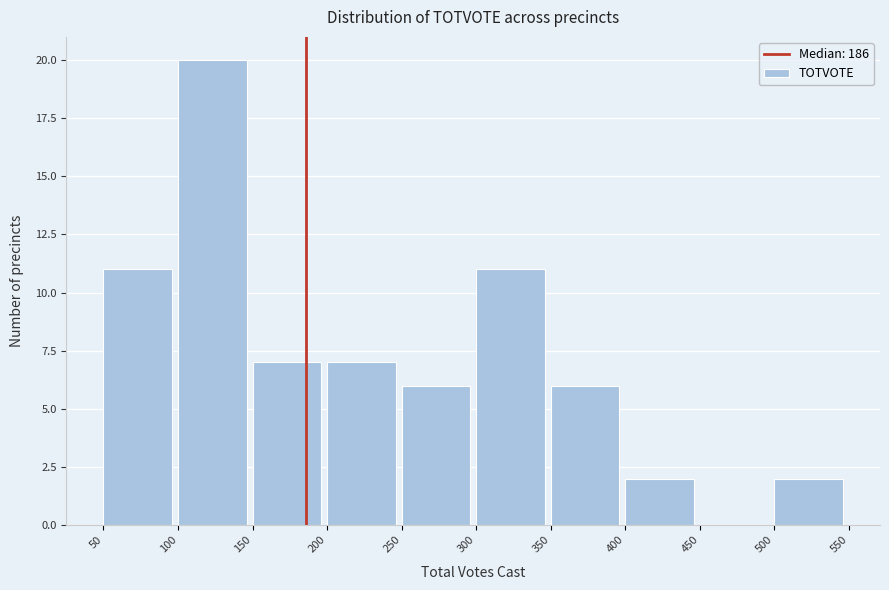

Reading left to right, list every bar in this chart as the range it spans on the x-axis followed by its height. The values are not printed on the chart, so give them approximately, as read against the axis.

50 to 100: 11
100 to 150: 20
150 to 200: 7
200 to 250: 7
250 to 300: 6
300 to 350: 11
350 to 400: 6
400 to 450: 2
450 to 500: 0
500 to 550: 2